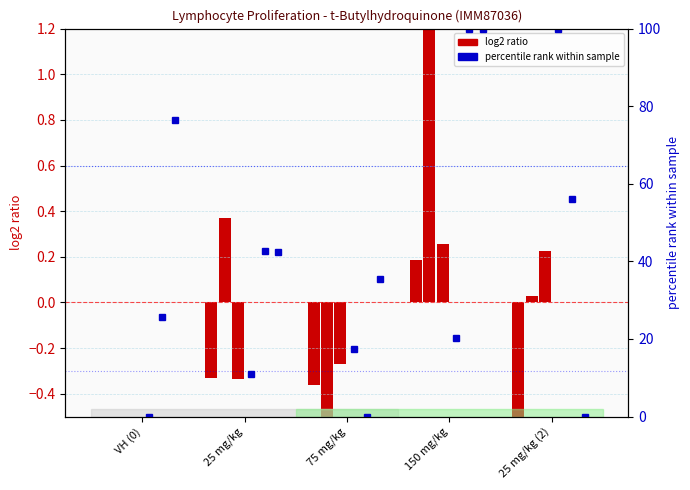

What position from the right is VH (0)?

5